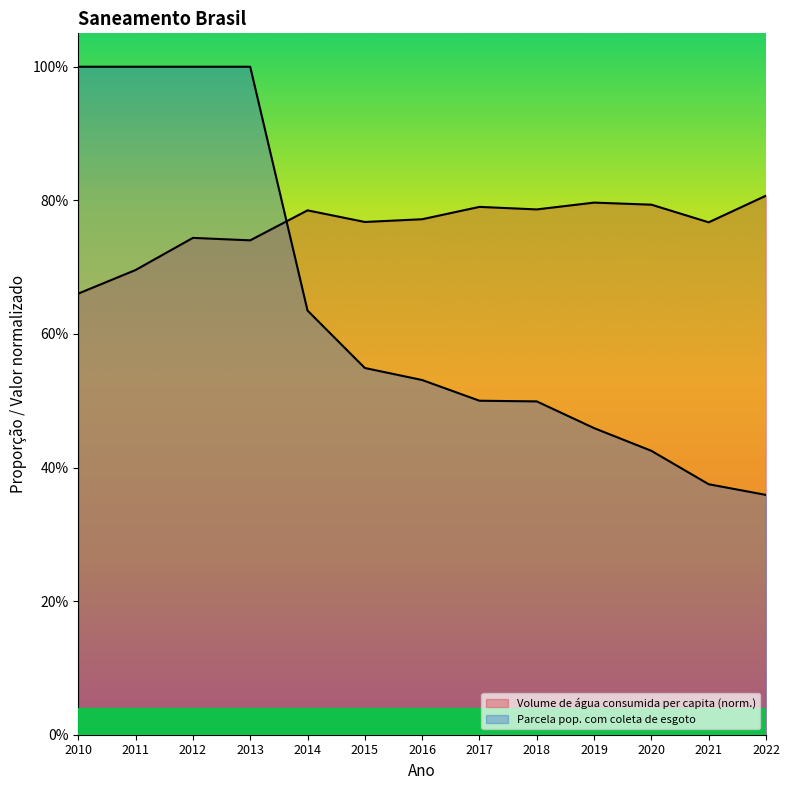

Between which two adjacent categories do Volume de água consumida per capita (litros/hab/dia) and Parcela da população total que mora em domicílios com coleta de esgoto first intersect?

2013 and 2014